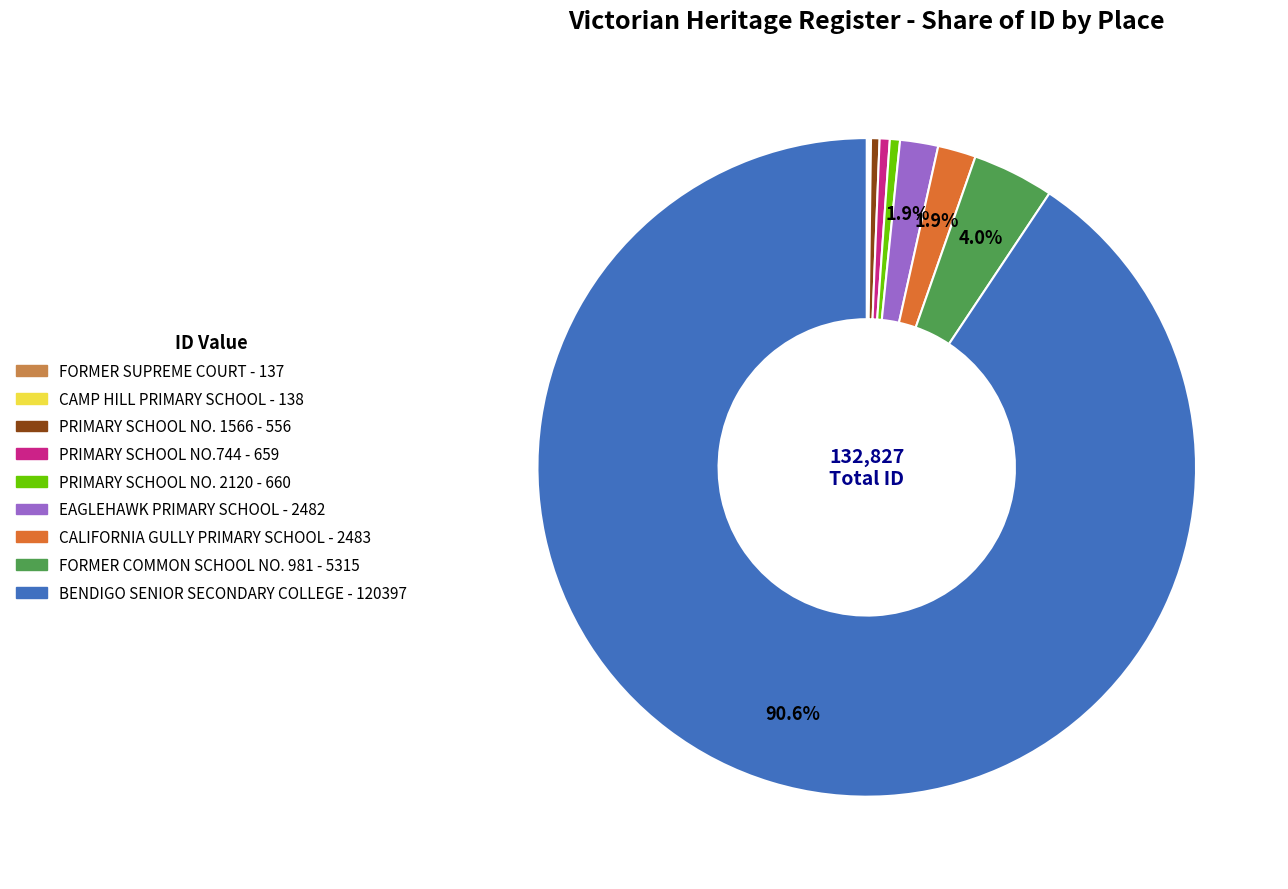

What is the ratio of the value at BENDIGO SENIOR SECONDARY COLLEGE to the value at FORMER COMMON SCHOOL NO. 981?

22.7